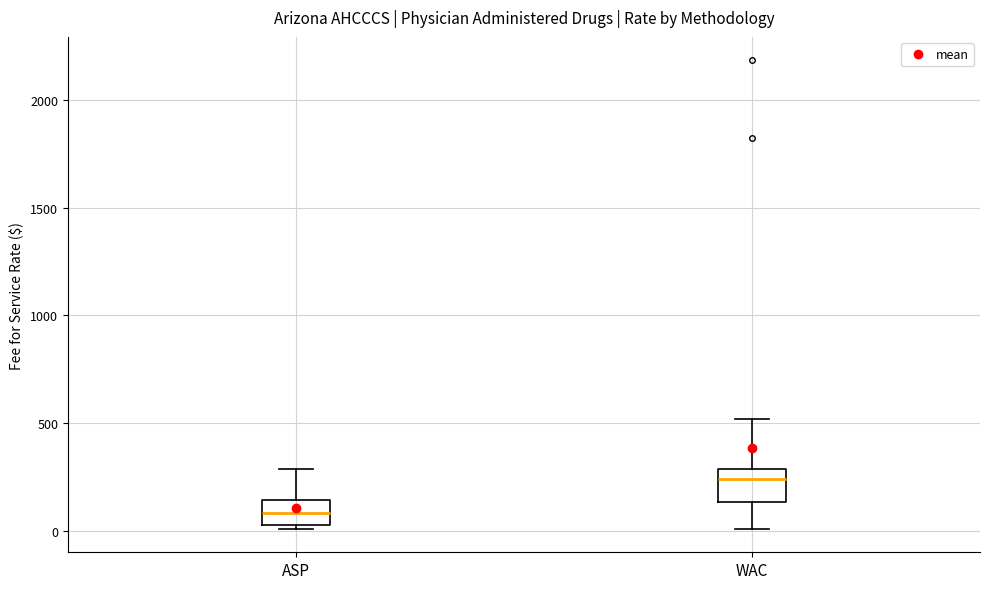

Where does the median line of the box for WAC sit on the y-axis? The values are not printed on the chart, so give them approximately, as read against the axis.

250